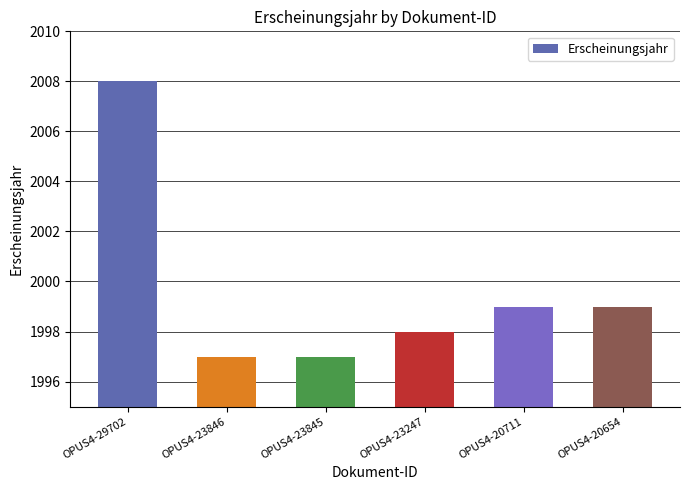

What is the value of the 1st bar from the left?

2008